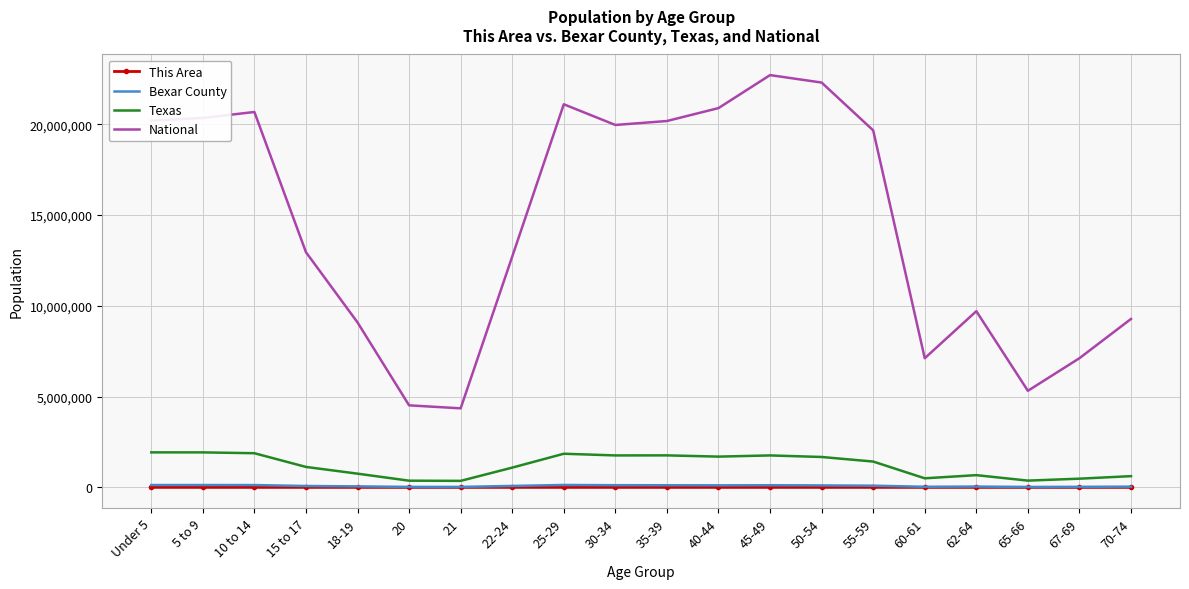

Where is National nearest to the value 13531442?

15 to 17